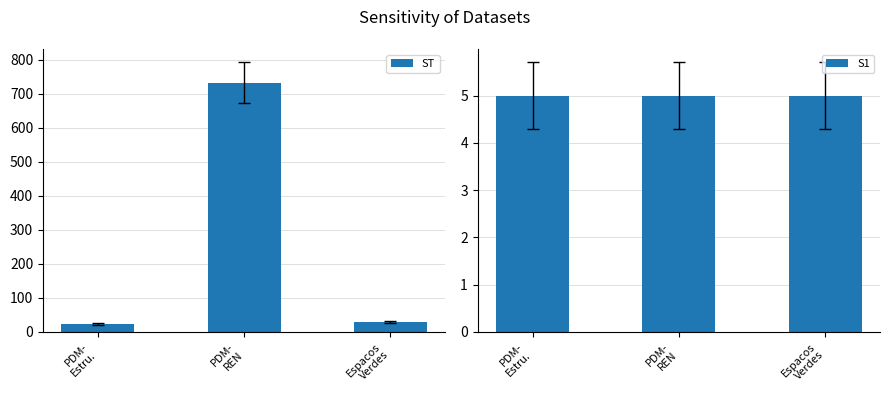

Reading right to left, what are all the values shown in this chart?

ST: 28	732	23
S1: 5	5	5